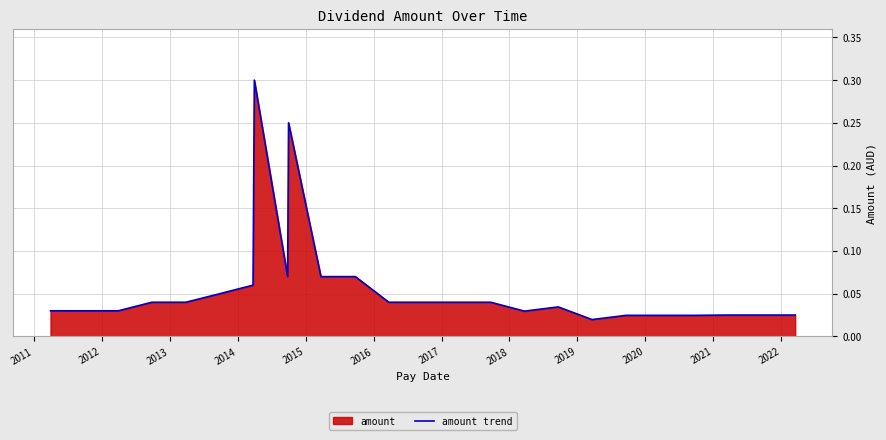

True or false: the data shows 0.1 at 13.

False